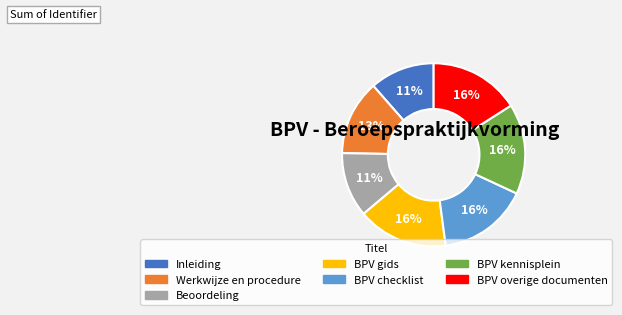

The BPV checklist slice represents 3% of the pie. True or false?

False